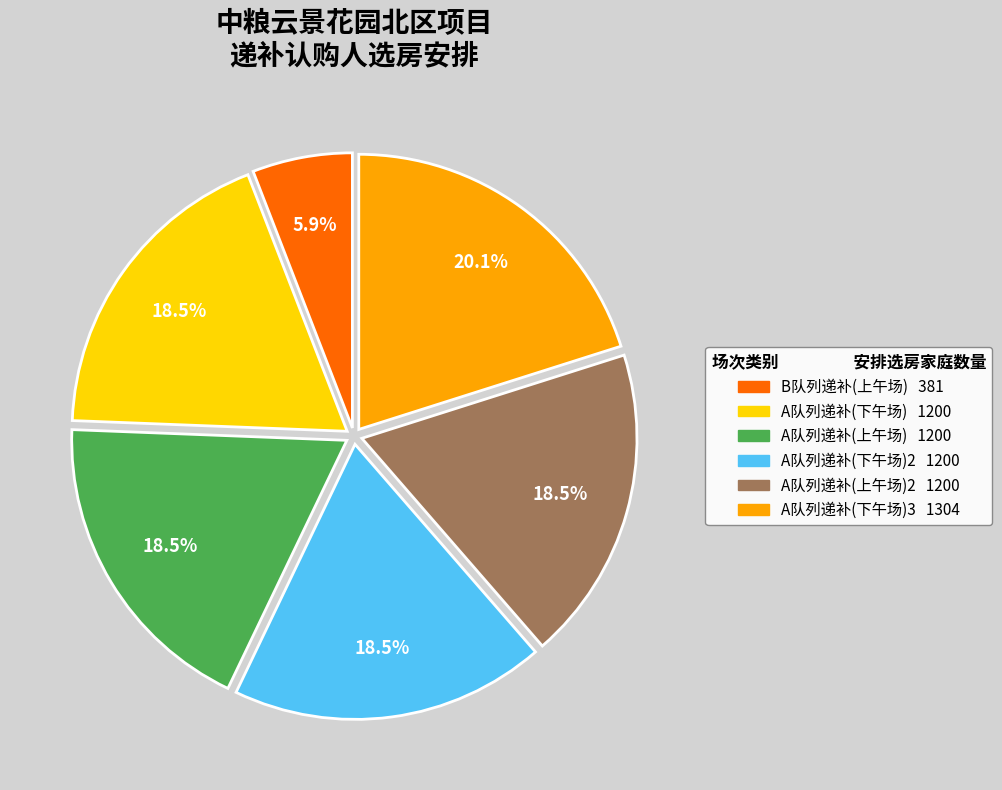

Is there a majority slice in this chart?

No